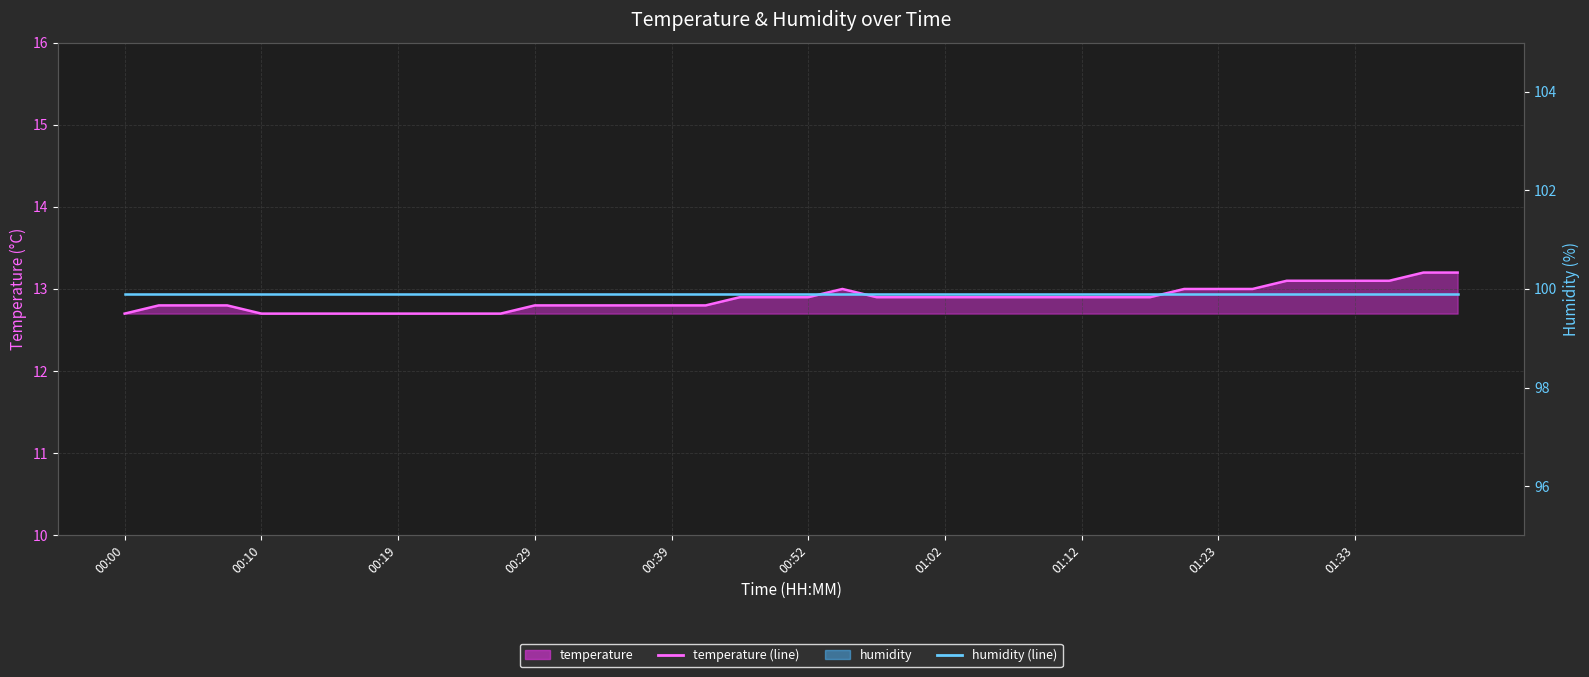

Which series has the largest range (max minus min)?

temperature (line)